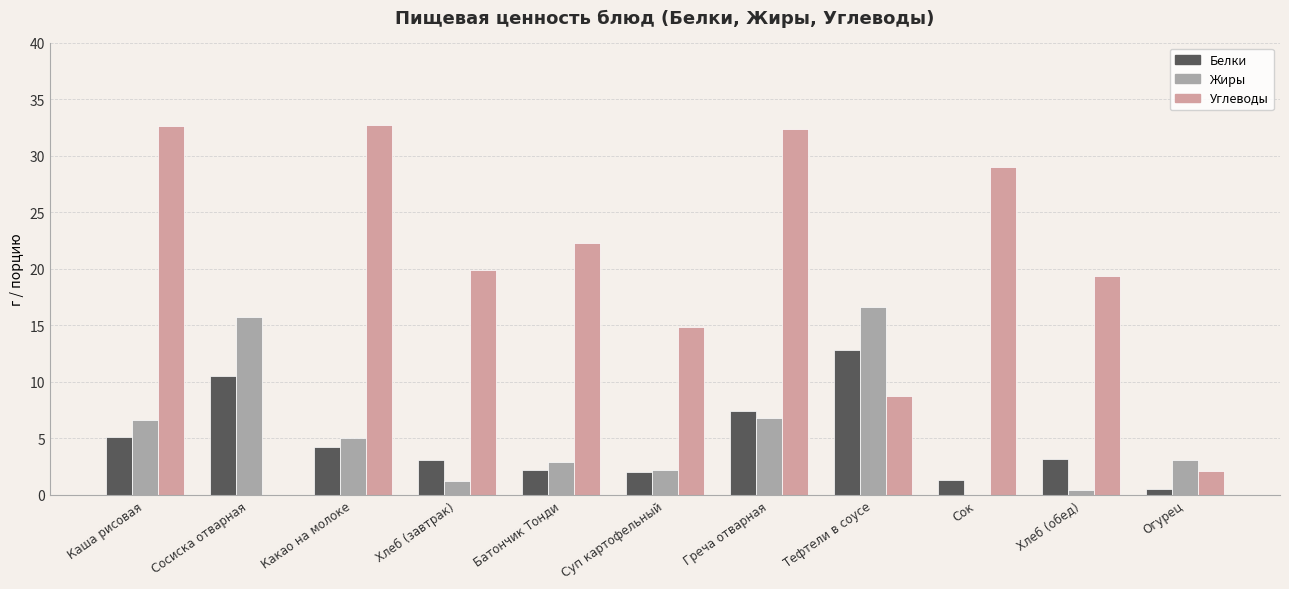

Is the value of Белки at Хлеб (обед) greater than the value of Углеводы at Сок?

No